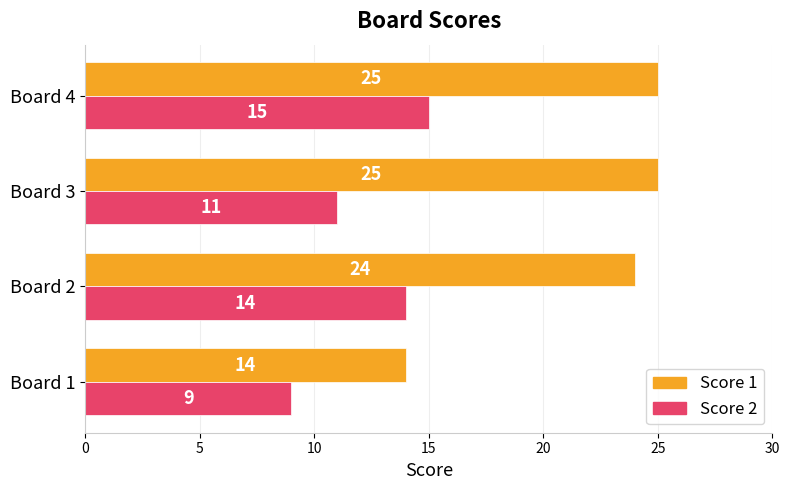

What is the maximum value shown in the chart?

25